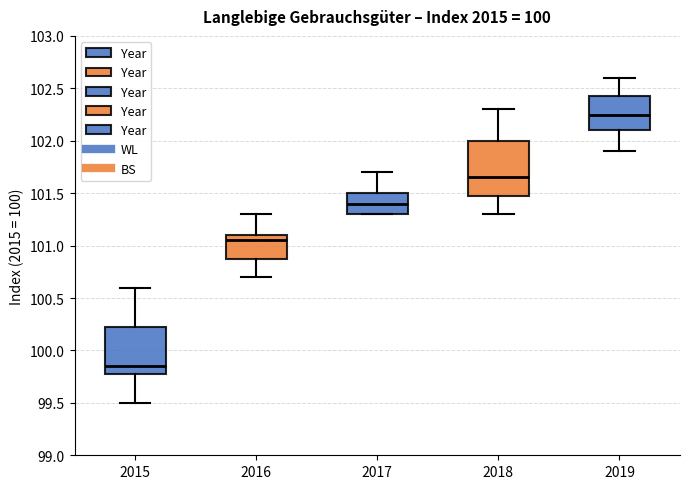

Reading left to right, transcribe this box plot: for each box, give where its median line is, the range the box spans, and where its two whiskers end, as read against the y-axis. The values are not printed on the chart, so give them approximately, as read against the axis.

2015: median 99.85, box 99.80 to 100.25, whiskers 99.50 to 100.60
2016: median 101.05, box 100.90 to 101.10, whiskers 100.70 to 101.30
2017: median 101.40, box 101.30 to 101.50, whiskers 101.30 to 101.70
2018: median 101.65, box 101.50 to 102.00, whiskers 101.30 to 102.30
2019: median 102.25, box 102.10 to 102.45, whiskers 101.90 to 102.60